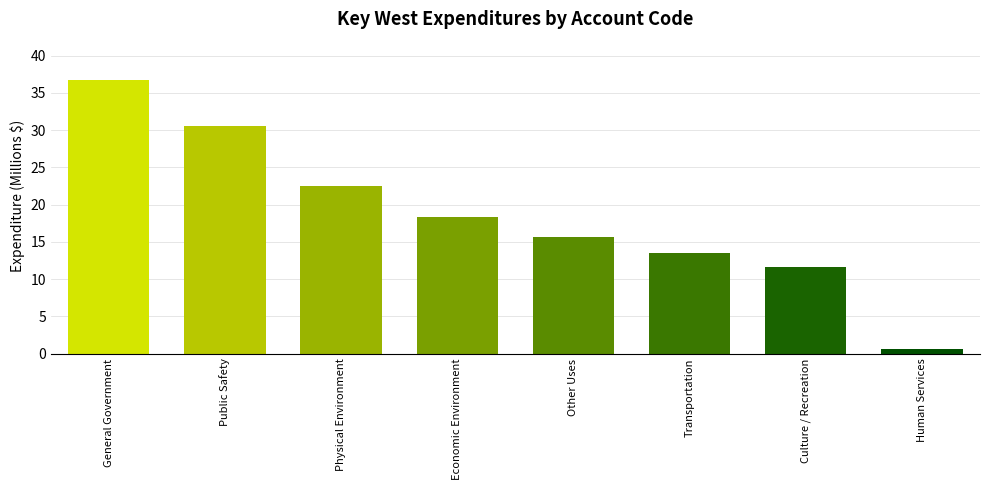

Reading right to left, transcribe all the data shown in this chart.

0.6	11.6	13.5	15.7	18.4	22.6	30.6	36.8